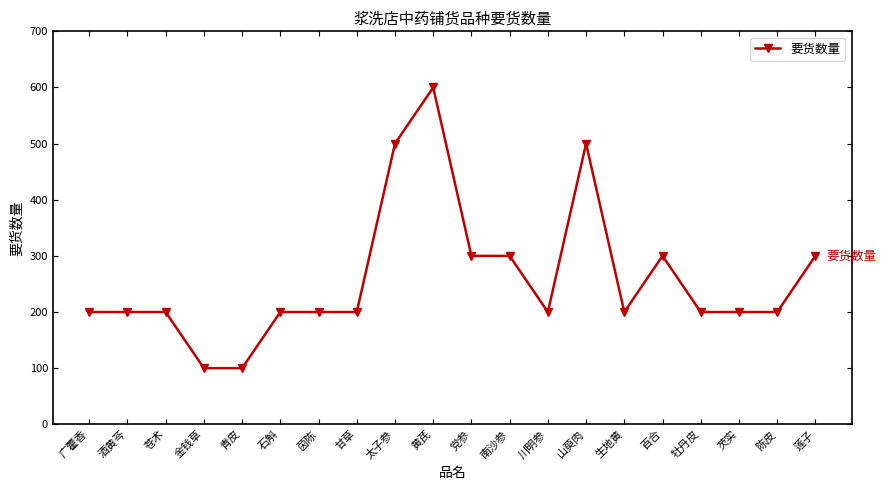

Read the value at 太子参, to the nearest 50.

500